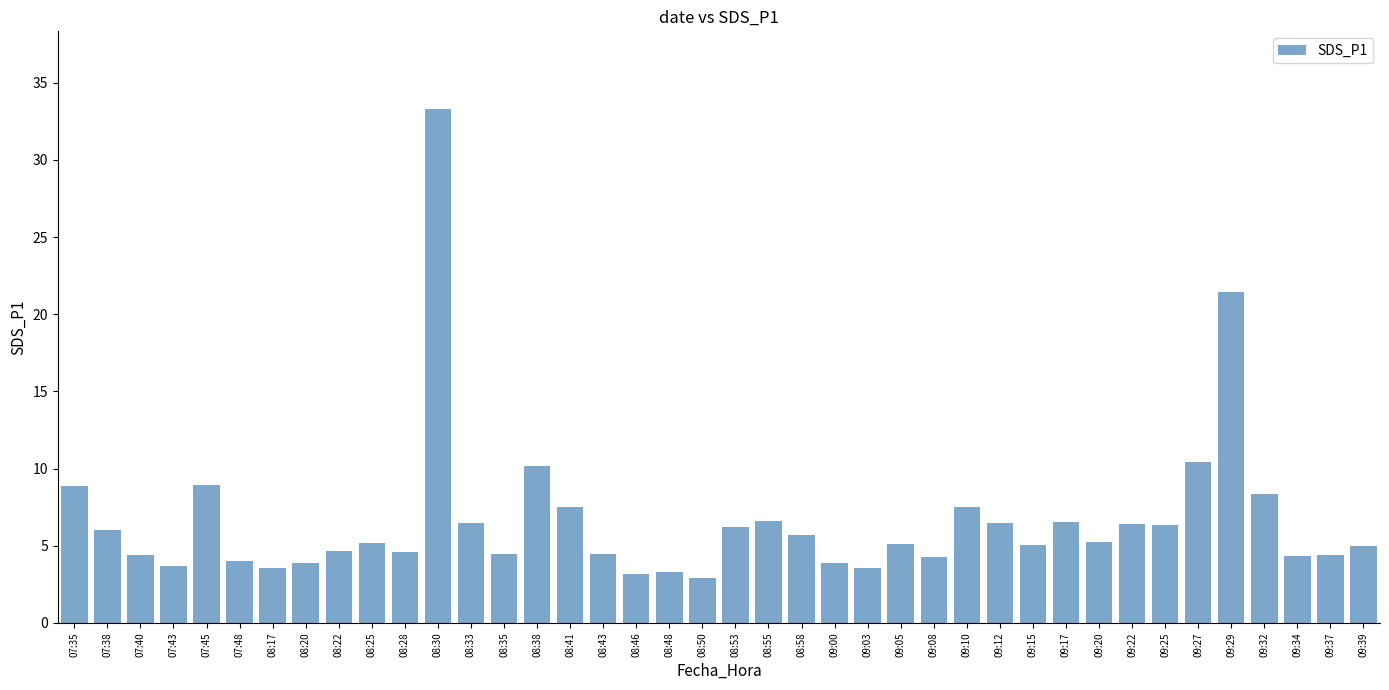

Which has a higher value, 08:46 or 09:03?

09:03